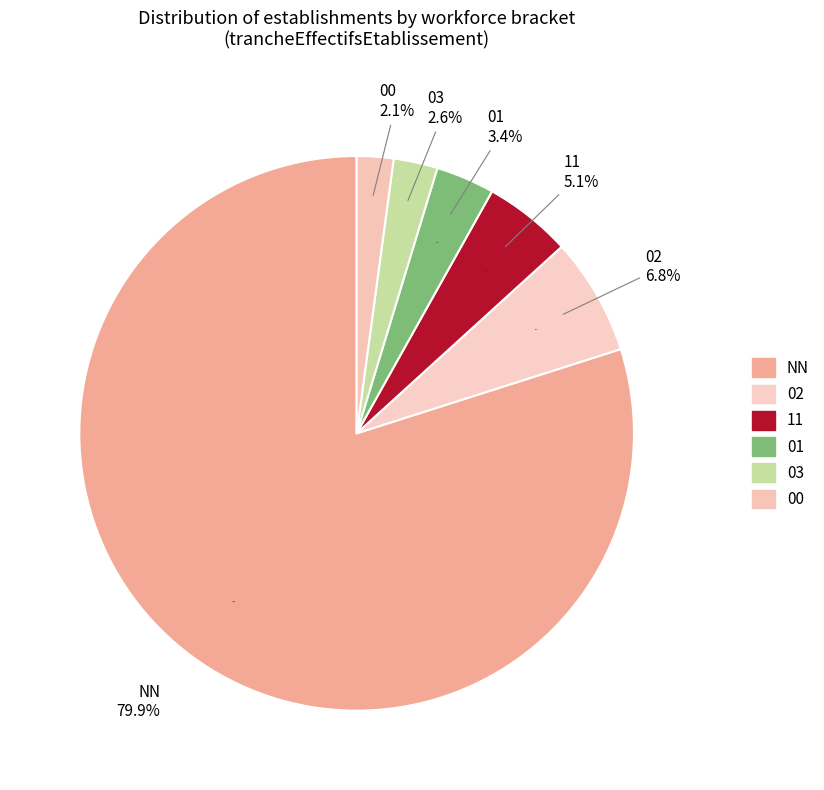

What is the smallest slice in the pie chart?

00